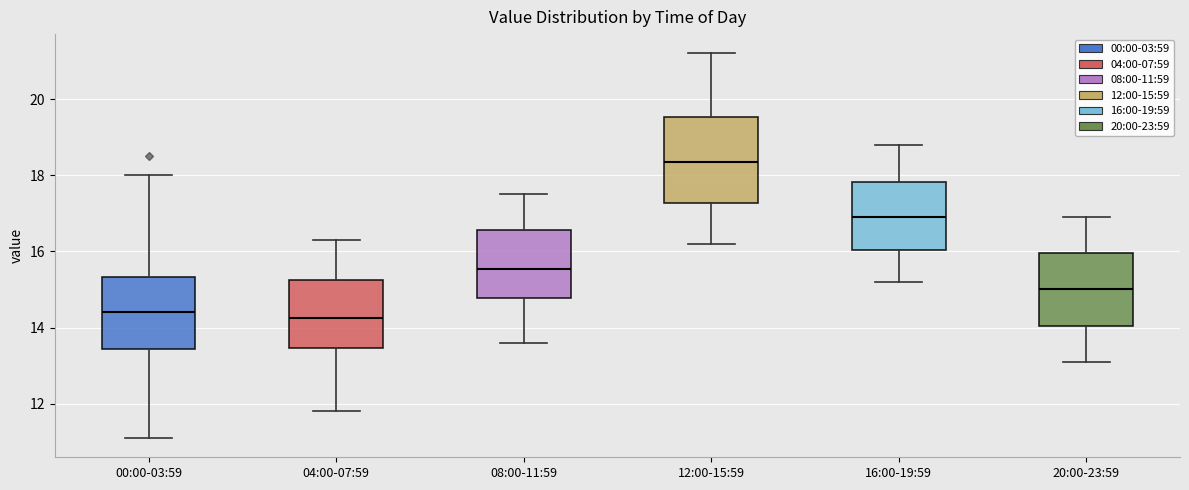

Which box has the highest median line?

12:00-15:59